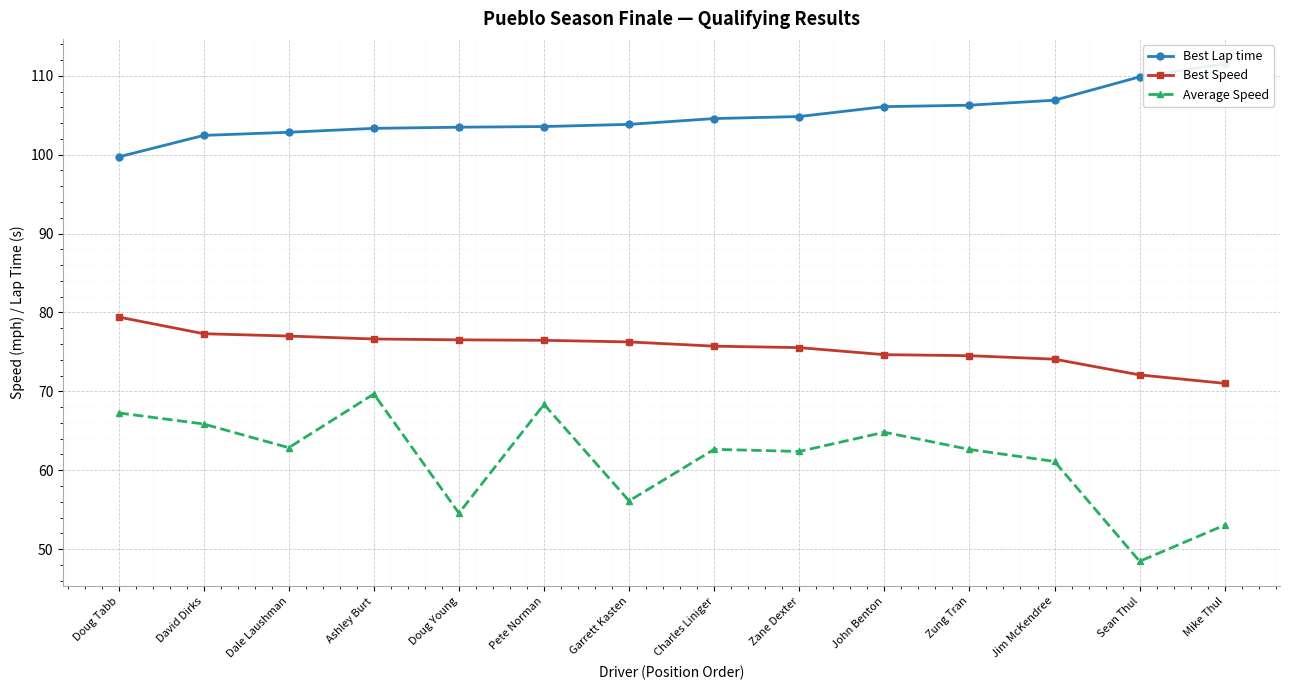

The Average Speed series shows 62.9 at Dale Laushman. True or false?

True